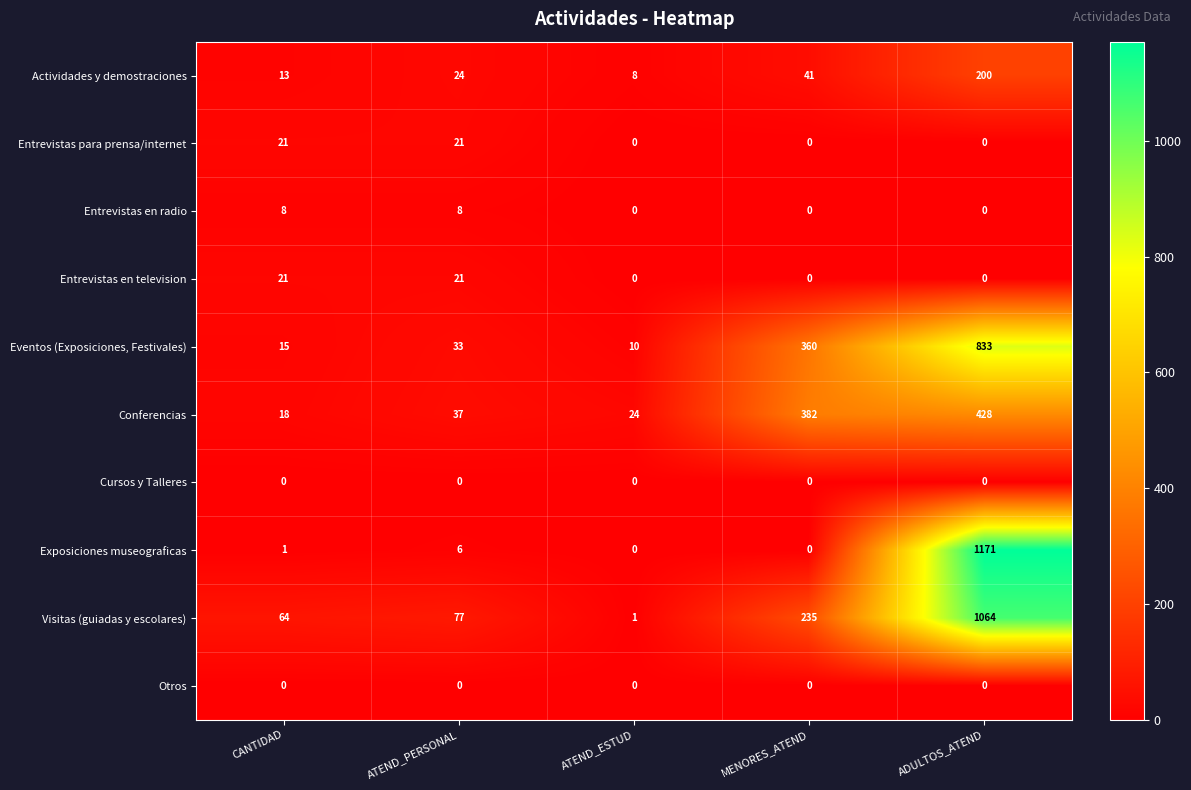

Rank the categories by Eventos (Exposiciones, Festivales) value from lowest to highest.

ATEND_ESTUD, CANTIDAD, ATEND_PERSONAL, MENORES_ATEND, ADULTOS_ATEND